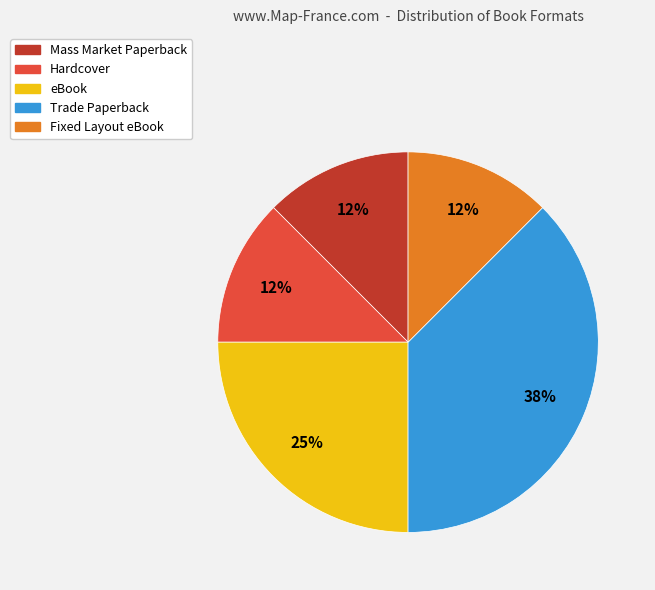

Is there any slice that represents more than half of the pie?

No